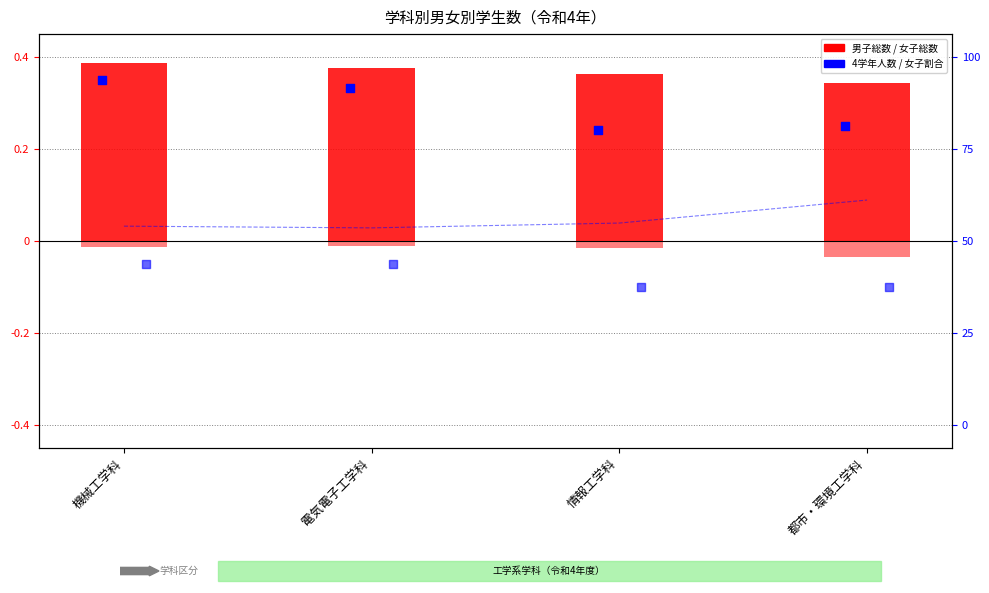

What is the total value across all series at 電気電子工学科?

0.6